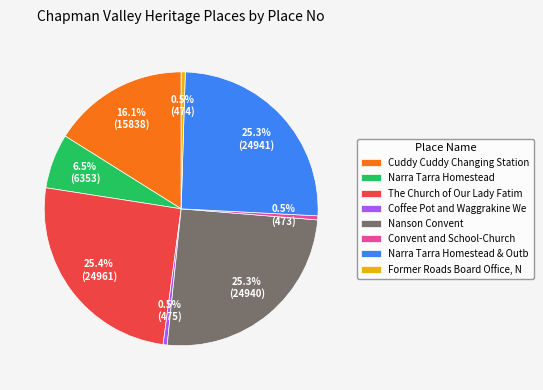

Does Cuddy Cuddy Changing Station represent more than half of the total?

No